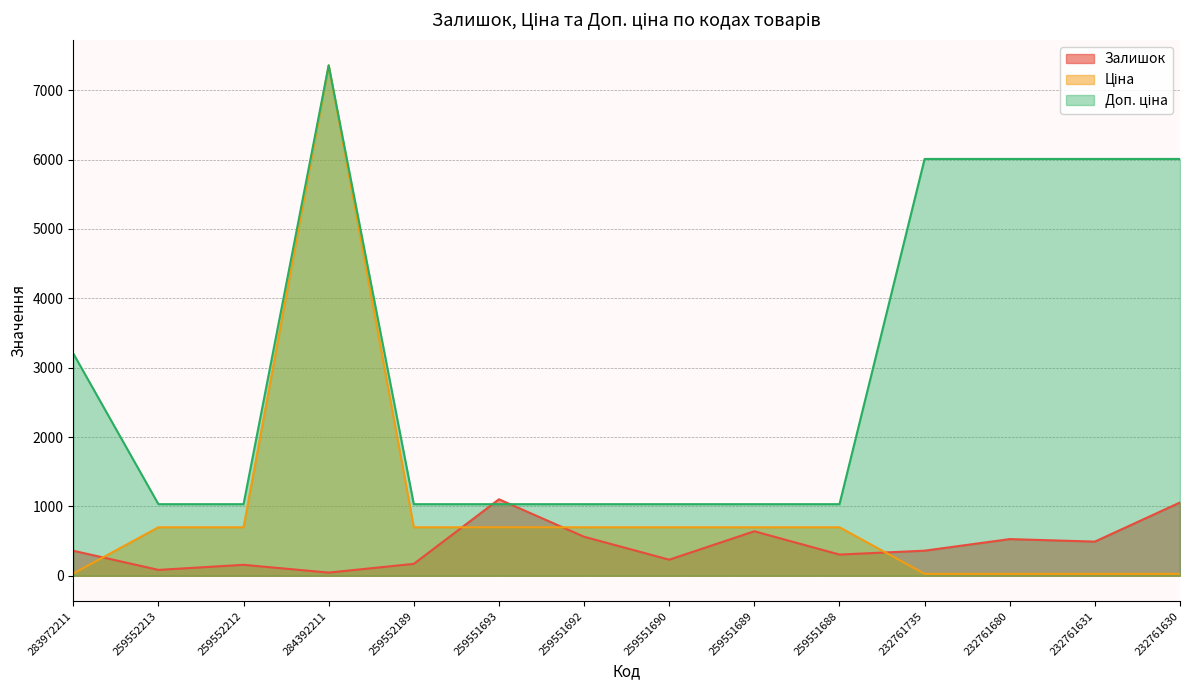

True or false: Ціна and Залишок intersect in this chart.

True